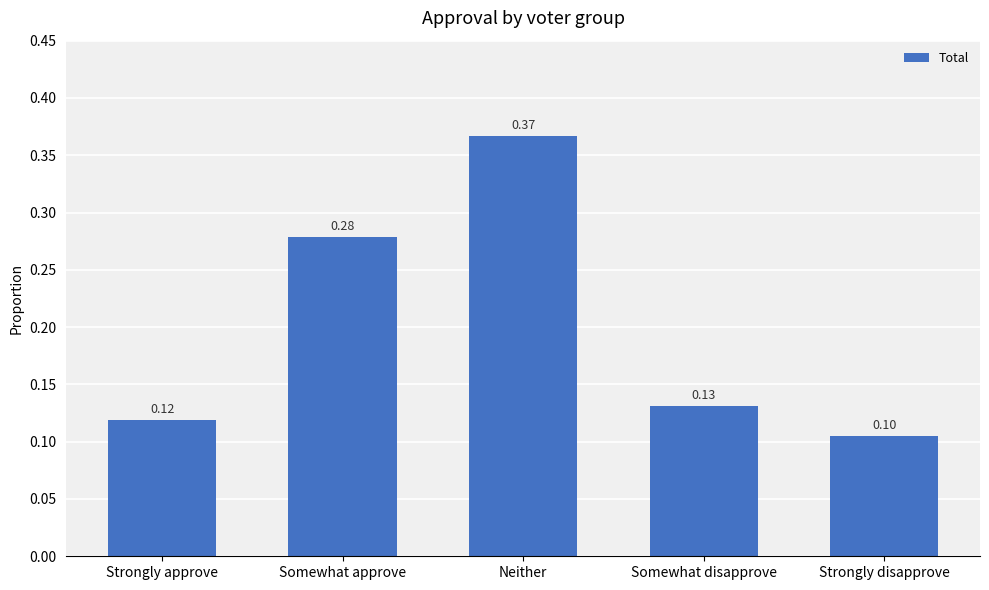

Which label corresponds to the largest value in the chart?

Neither